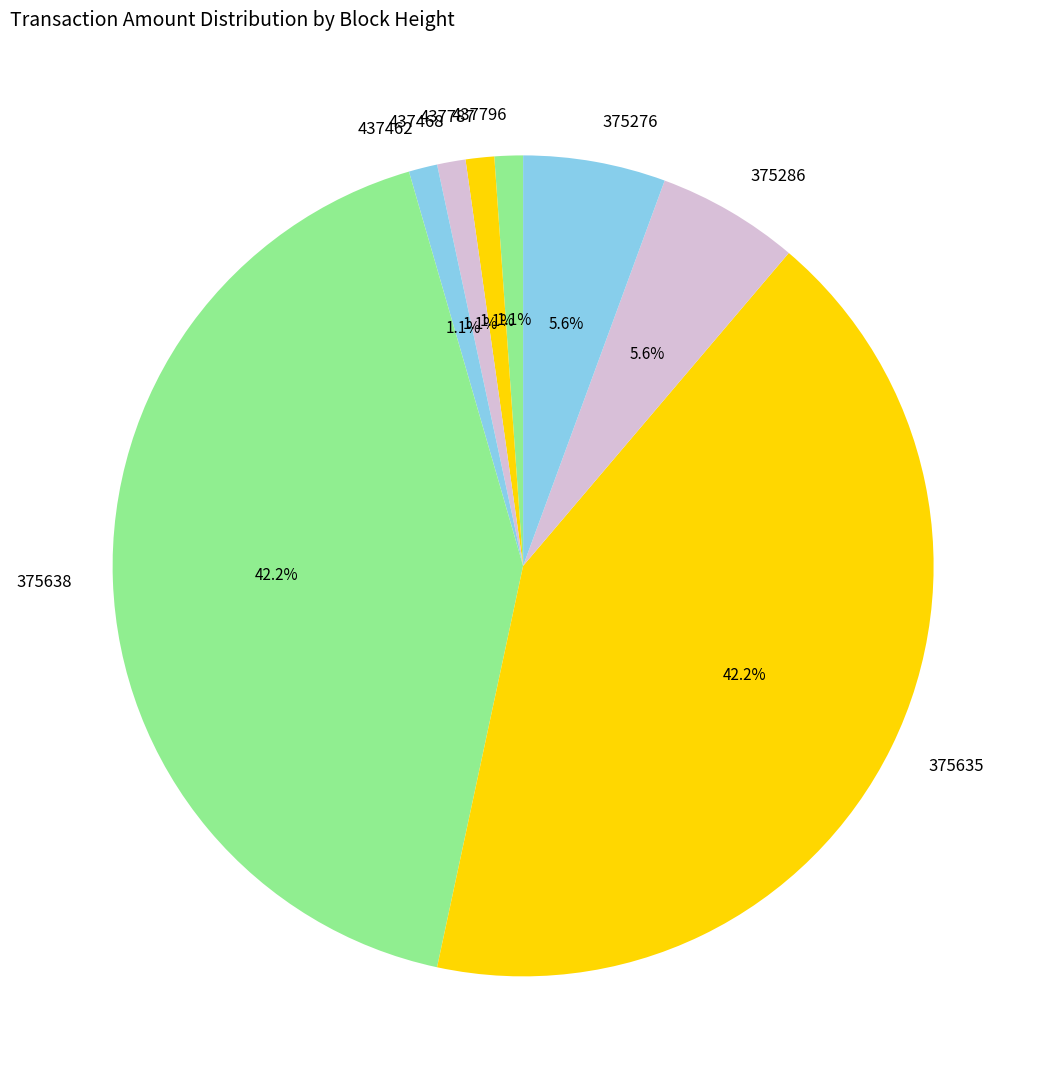

The 375638 slice represents 54% of the pie. True or false?

False